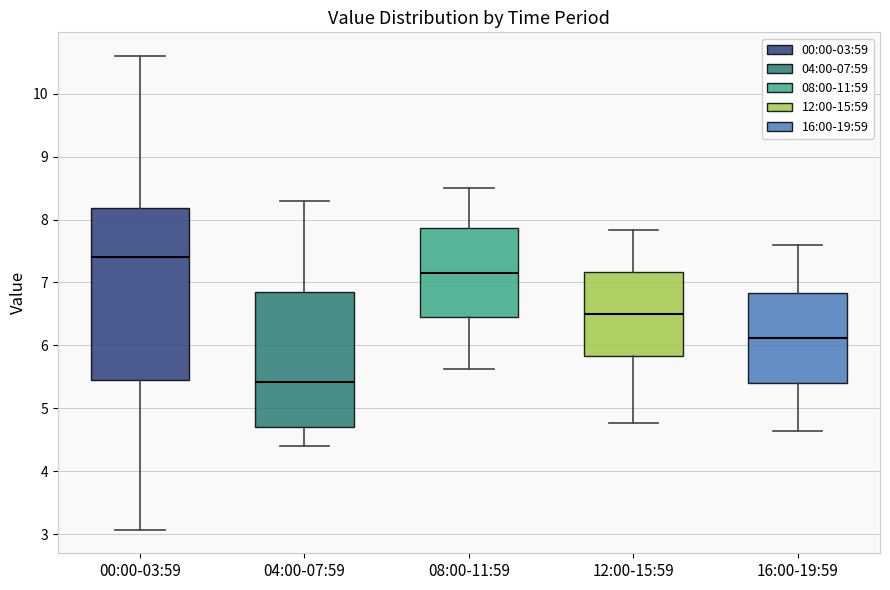

Which box has the highest median line?

00:00-03:59